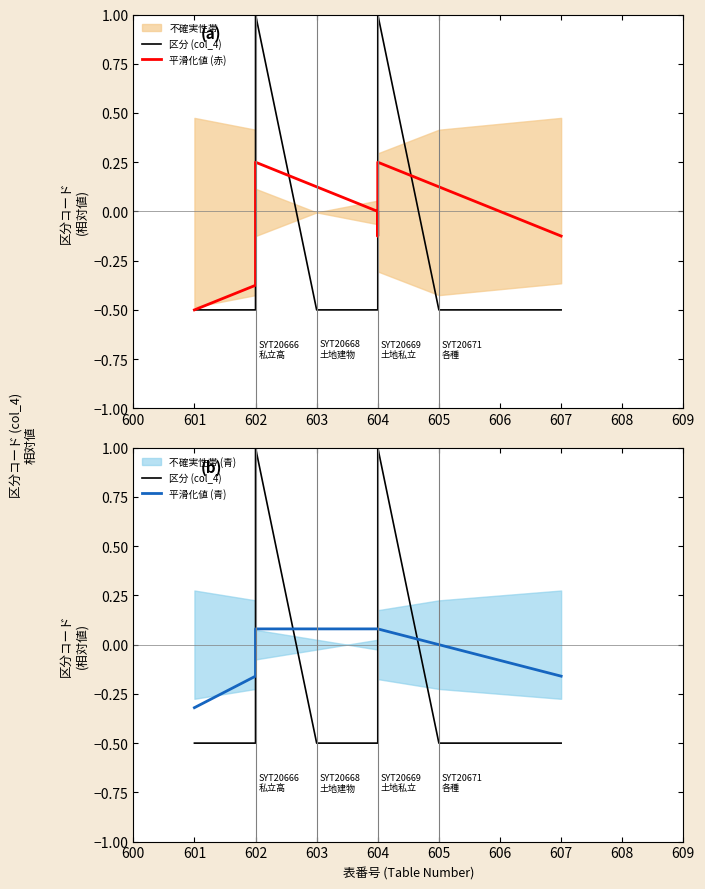

The value of 区分 (col_4) at 607 is -0.8. True or false?

False